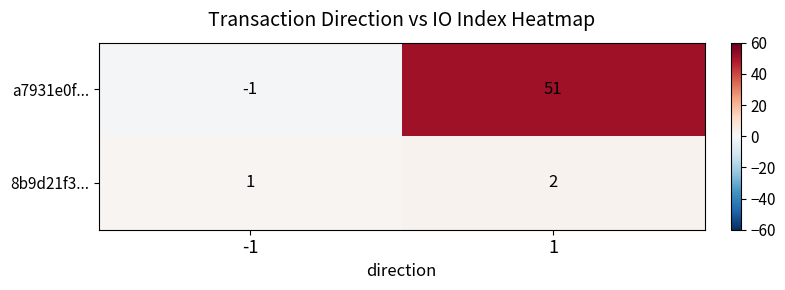

What is the difference between the a7931e0f... values at -1 and 1?

52